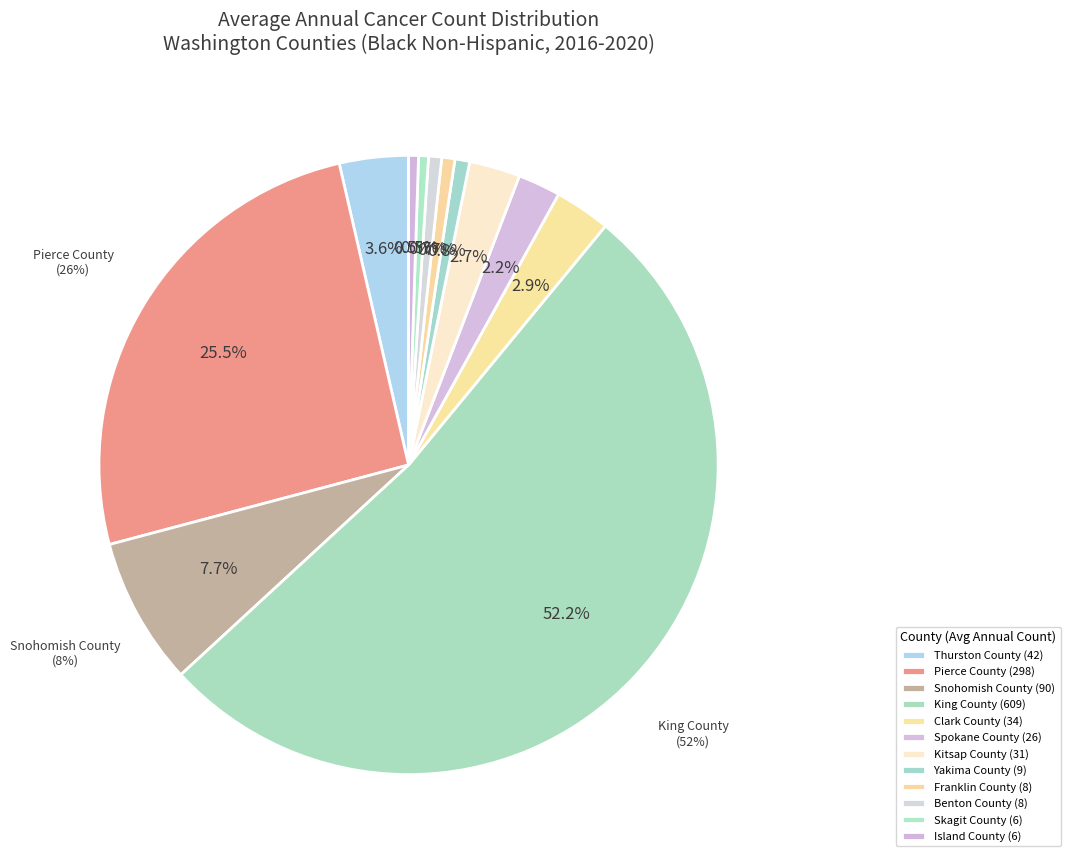

True or false: Snohomish County accounts for 8% of the total.

True